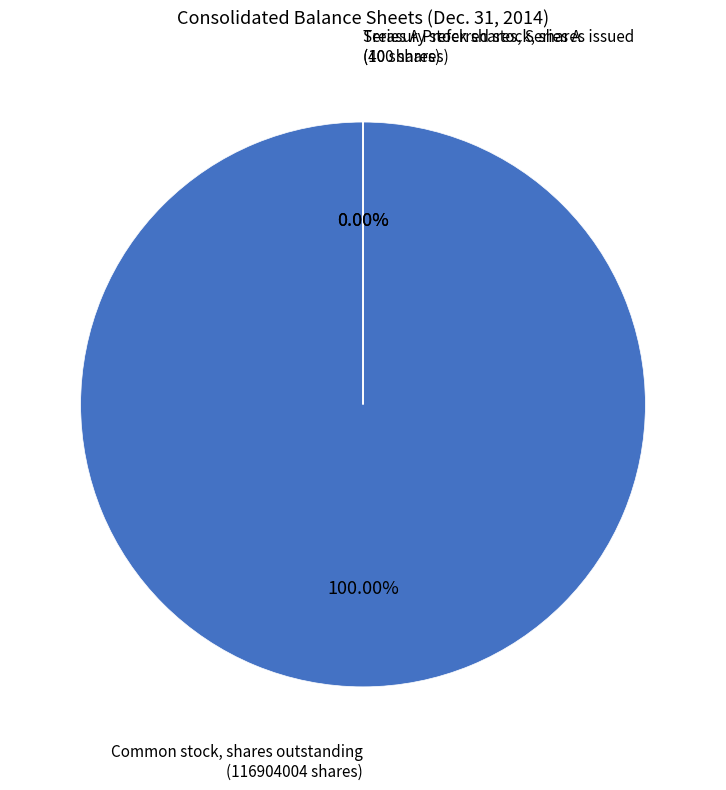

Count the number of slices in the pie.

3